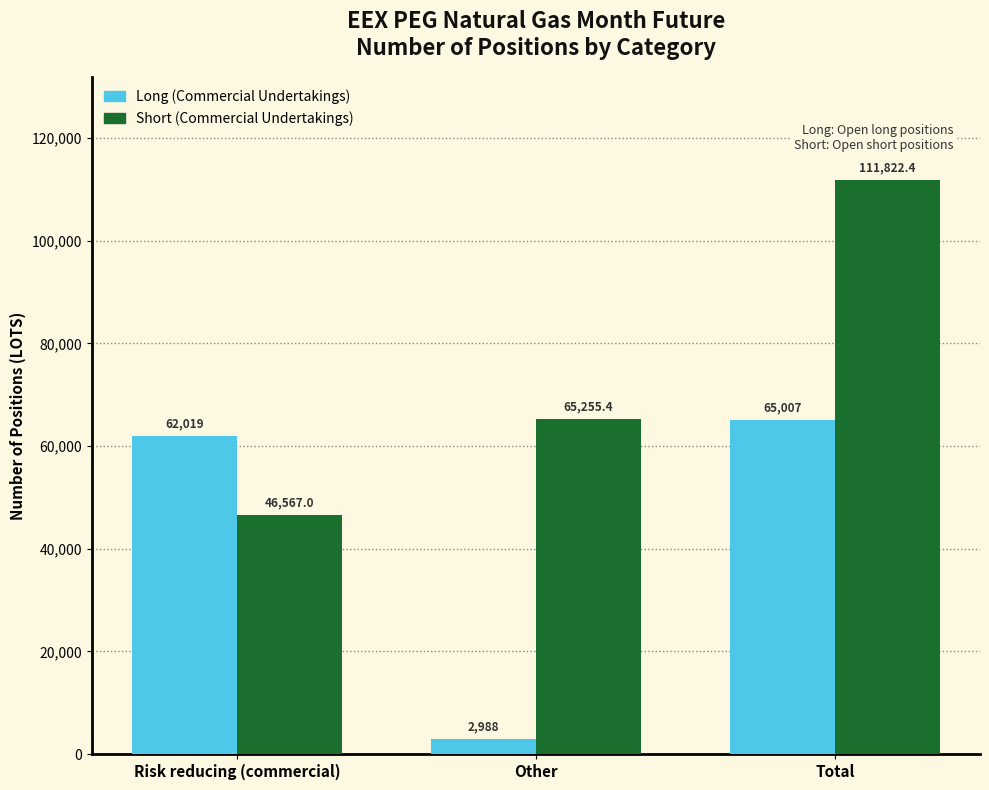

Between Other and Total, which series saw the biggest shift?

Long (Commercial Undertakings)